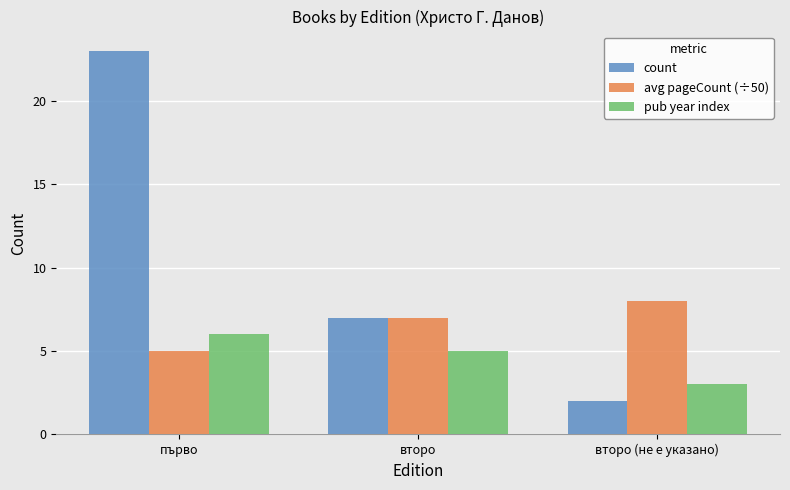

What is the total value across all series at второ?

19